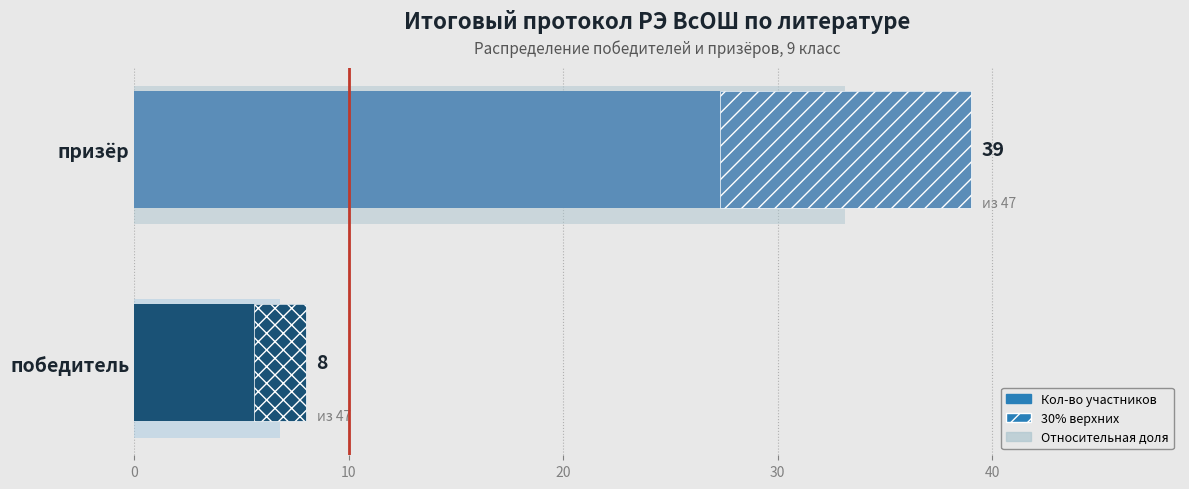

At which category is the sum across all series the highest?

призёр